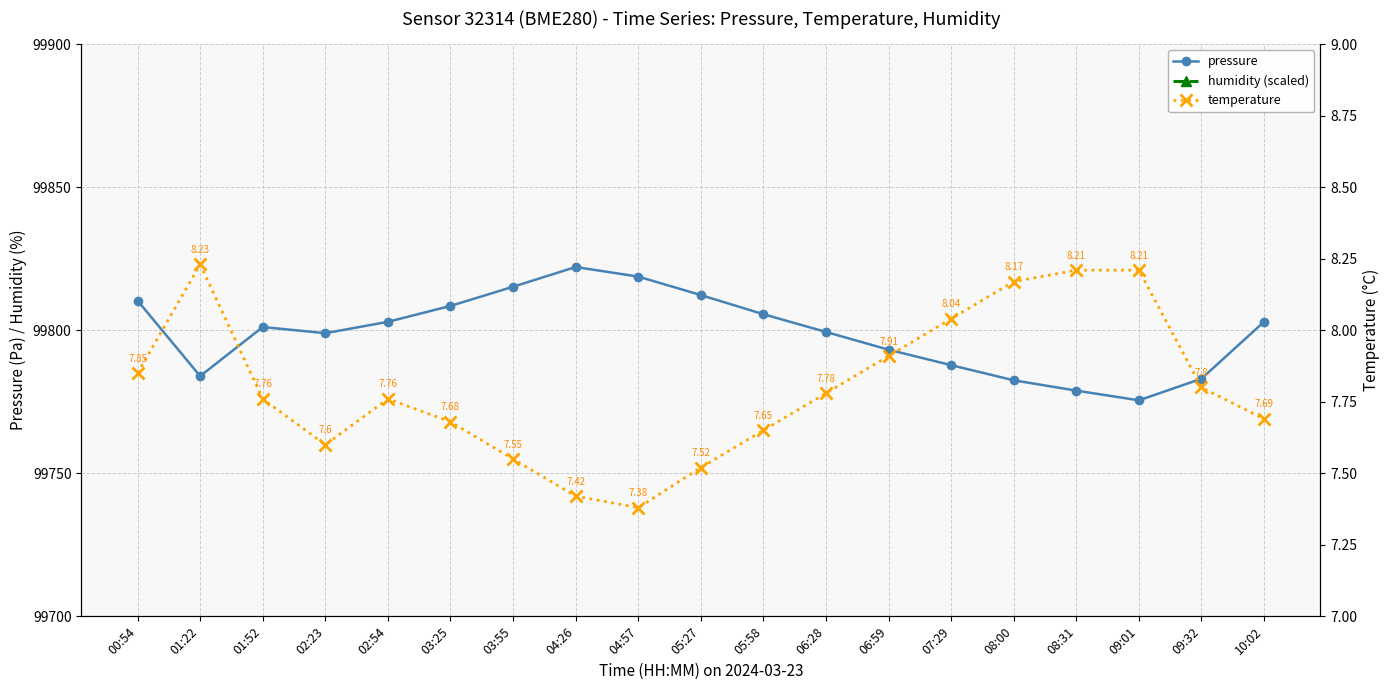

What is the maximum value for temperature?

8.2